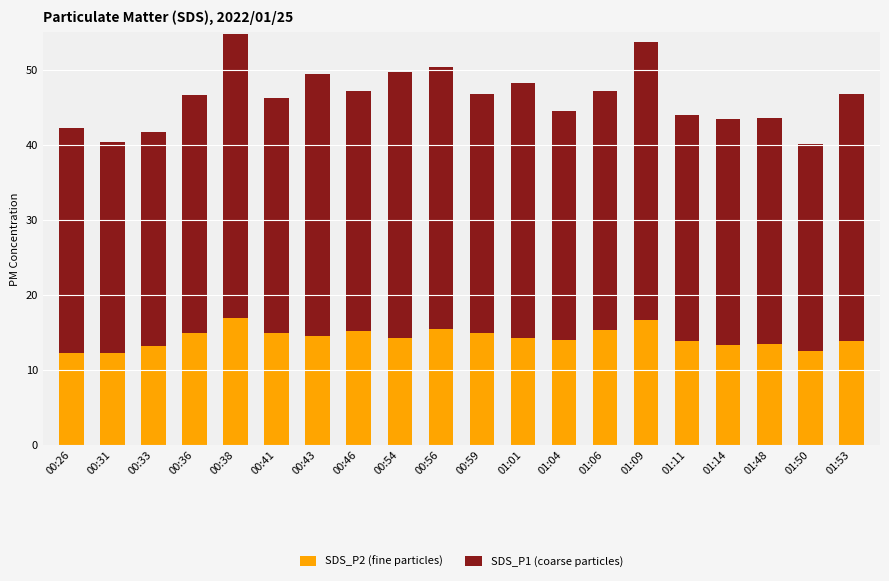

What is the maximum value for SDS_P2 (fine particles)?

16.8